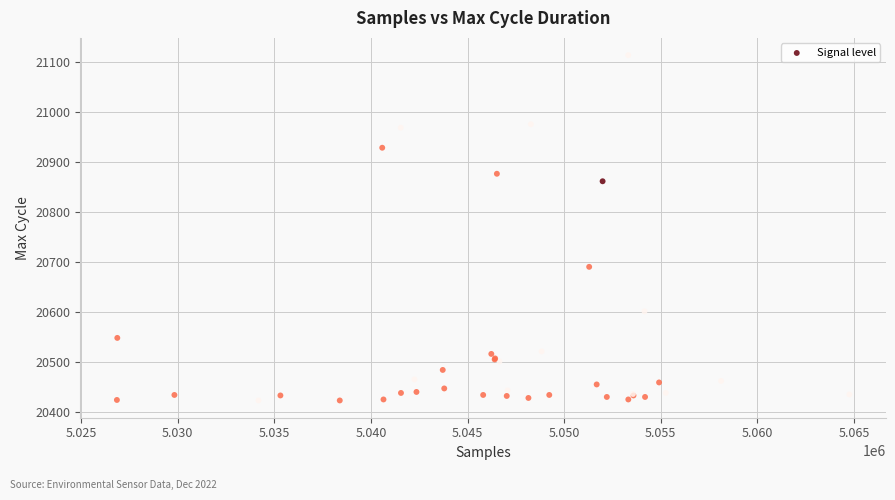

What Y value in the scatter plot is closest to 20769?

20691